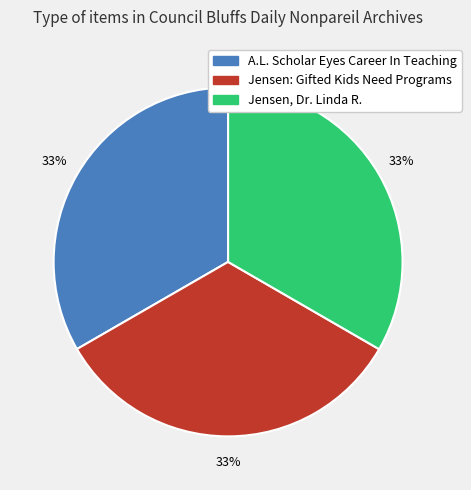

To the nearest percent, what portion does Jensen, Dr. Linda R. represent?

33%